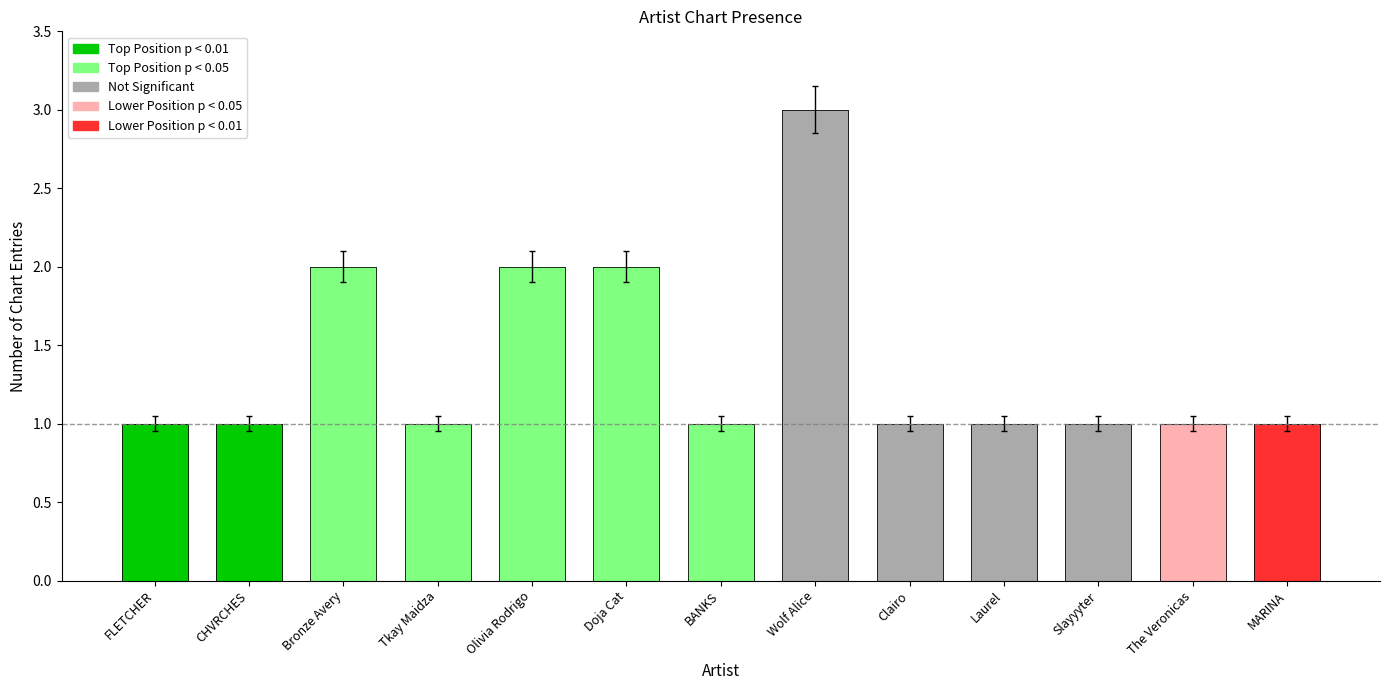

What is the sum of the values at Olivia Rodrigo and MARINA?

3